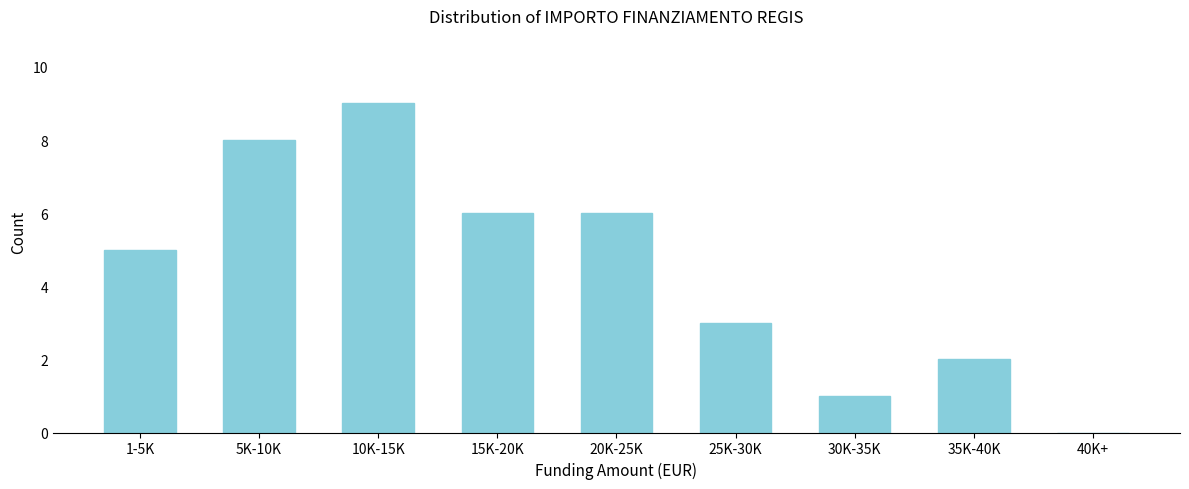

Reading right to left, what are all the values shown in this chart?

40K+=0	35K-40K=2	30K-35K=1	25K-30K=3	20K-25K=6	15K-20K=6	10K-15K=9	5K-10K=8	1-5K=5